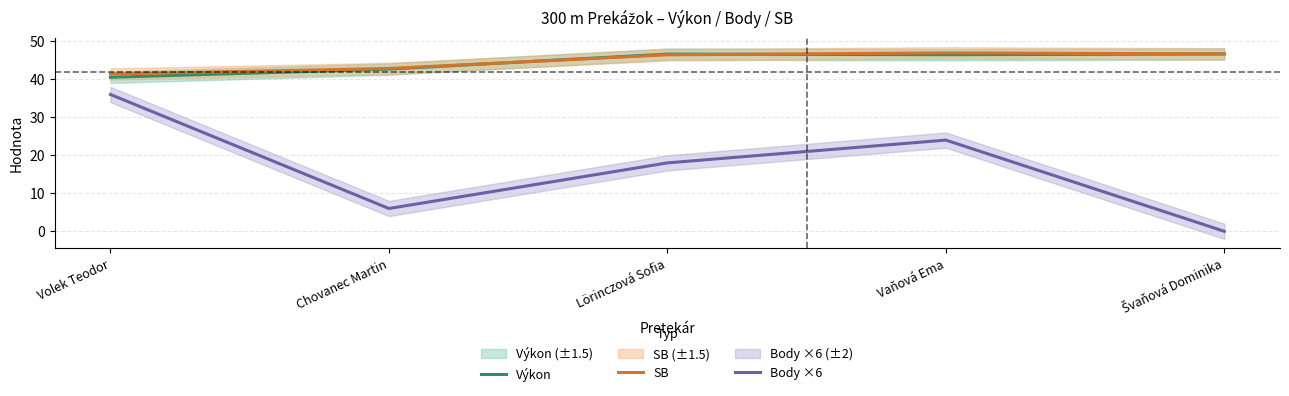

Between Volek Teodor and Chovanec Martin, which is larger?

Chovanec Martin